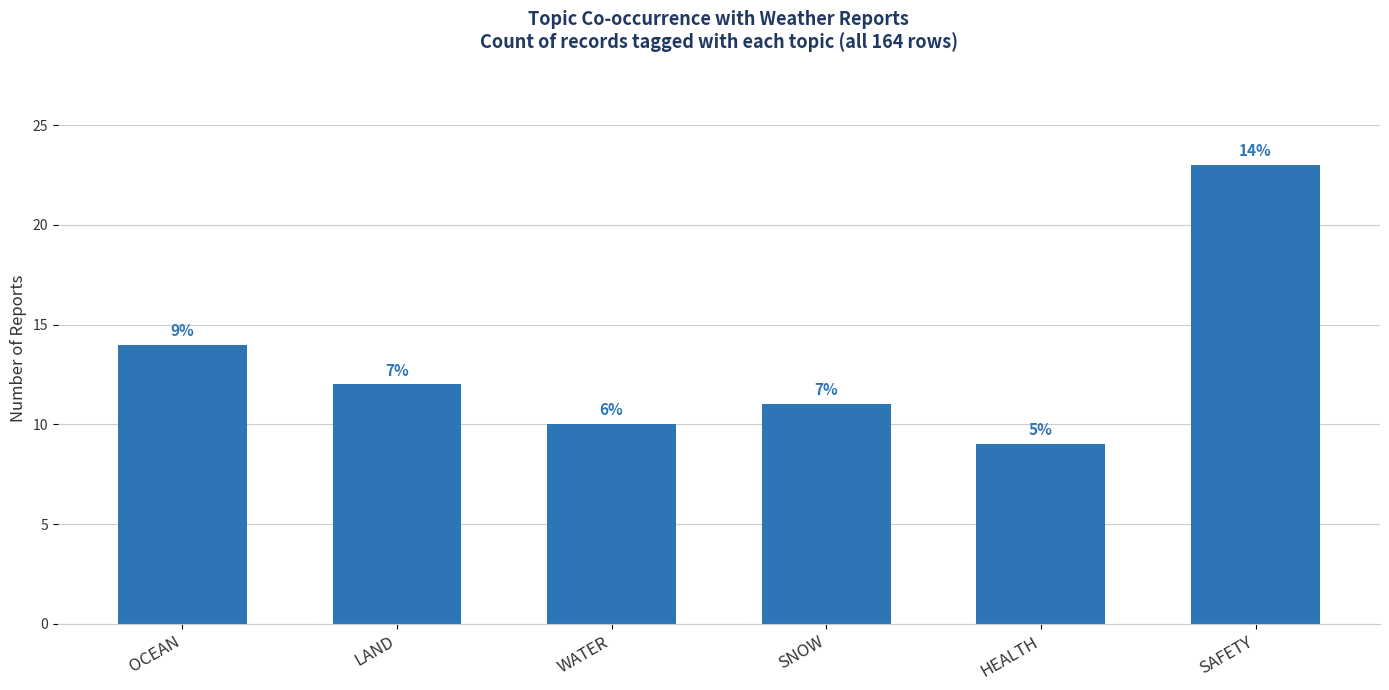

Which has a higher value, HEALTH or OCEAN?

OCEAN